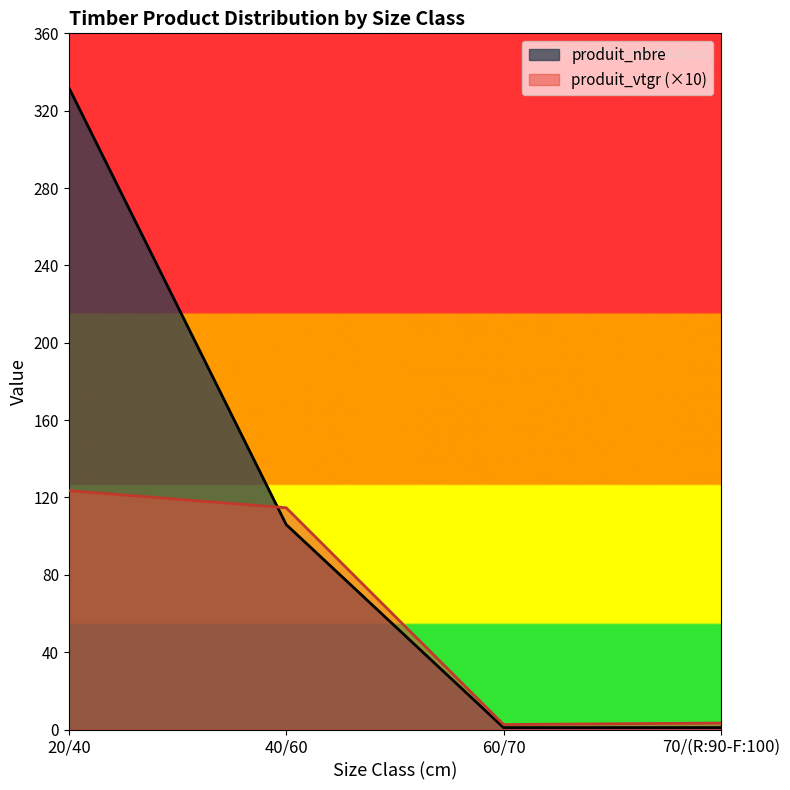

Does the chart display data point markers on the line(s)?

No